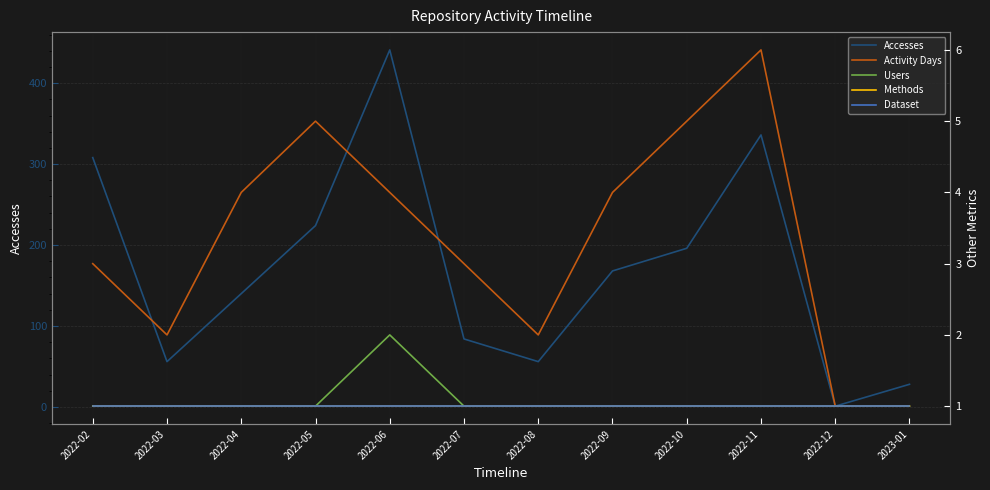

True or false: Users has a value of 1 at 2022-10.

True